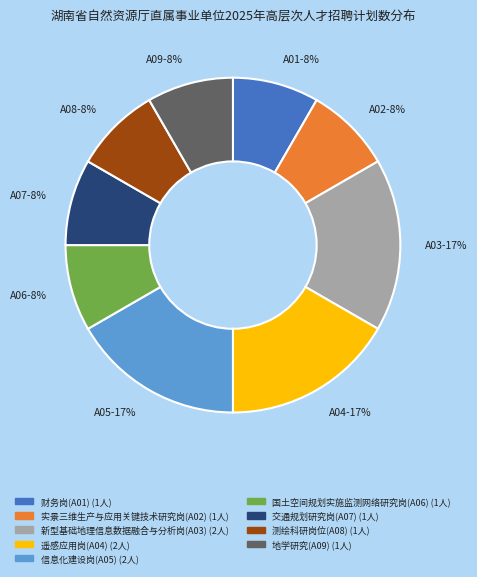

Does 国土空间规划实施监测网络研究岗(A06) represent more than half of the total?

No